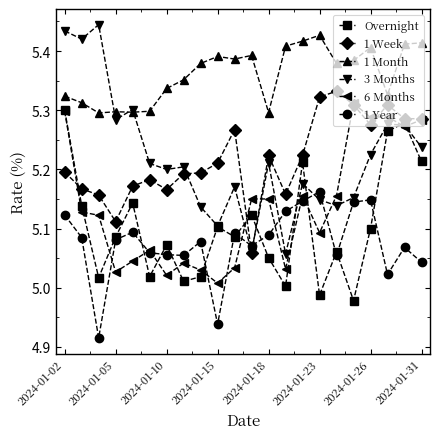

True or false: 3 Months and Overnight cross at least once.

True